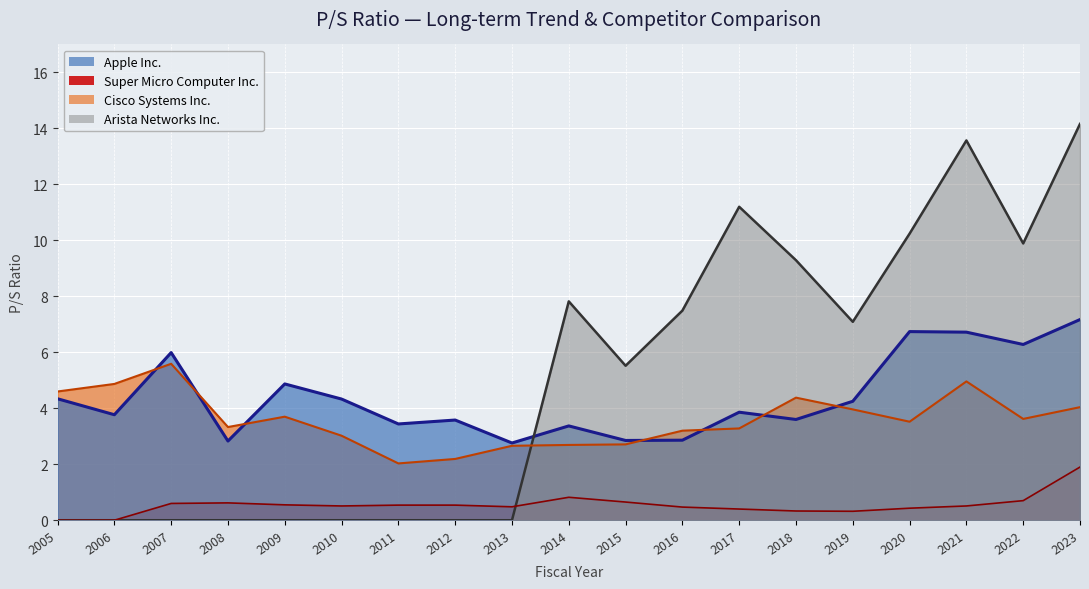

Where do Arista Networks Inc. and Cisco Systems Inc. first cross each other?

2013 and 2014